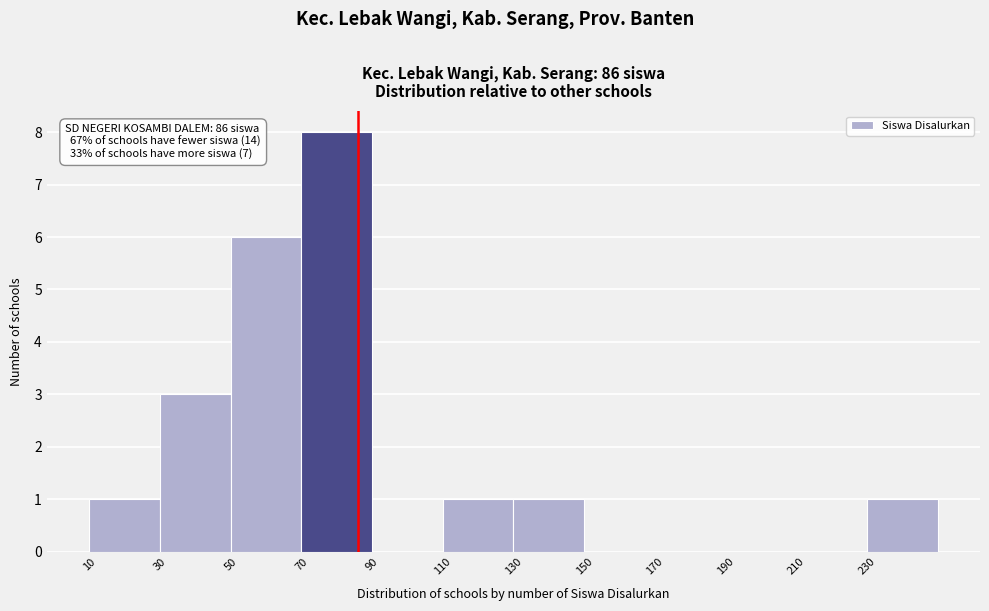

Which range on the x-axis has the tallest bar?

70 to 90